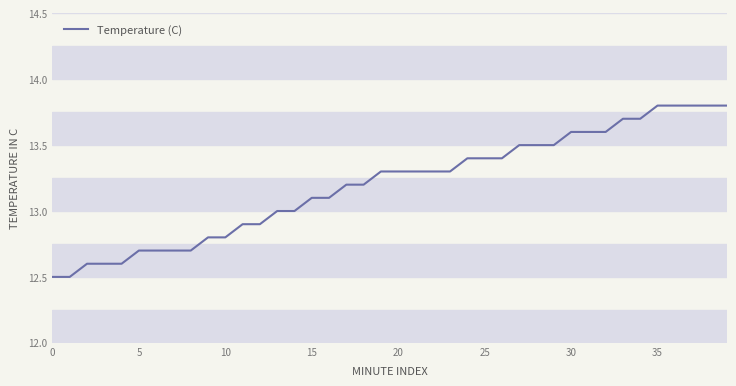

What is the maximum value shown in the chart?

13.8